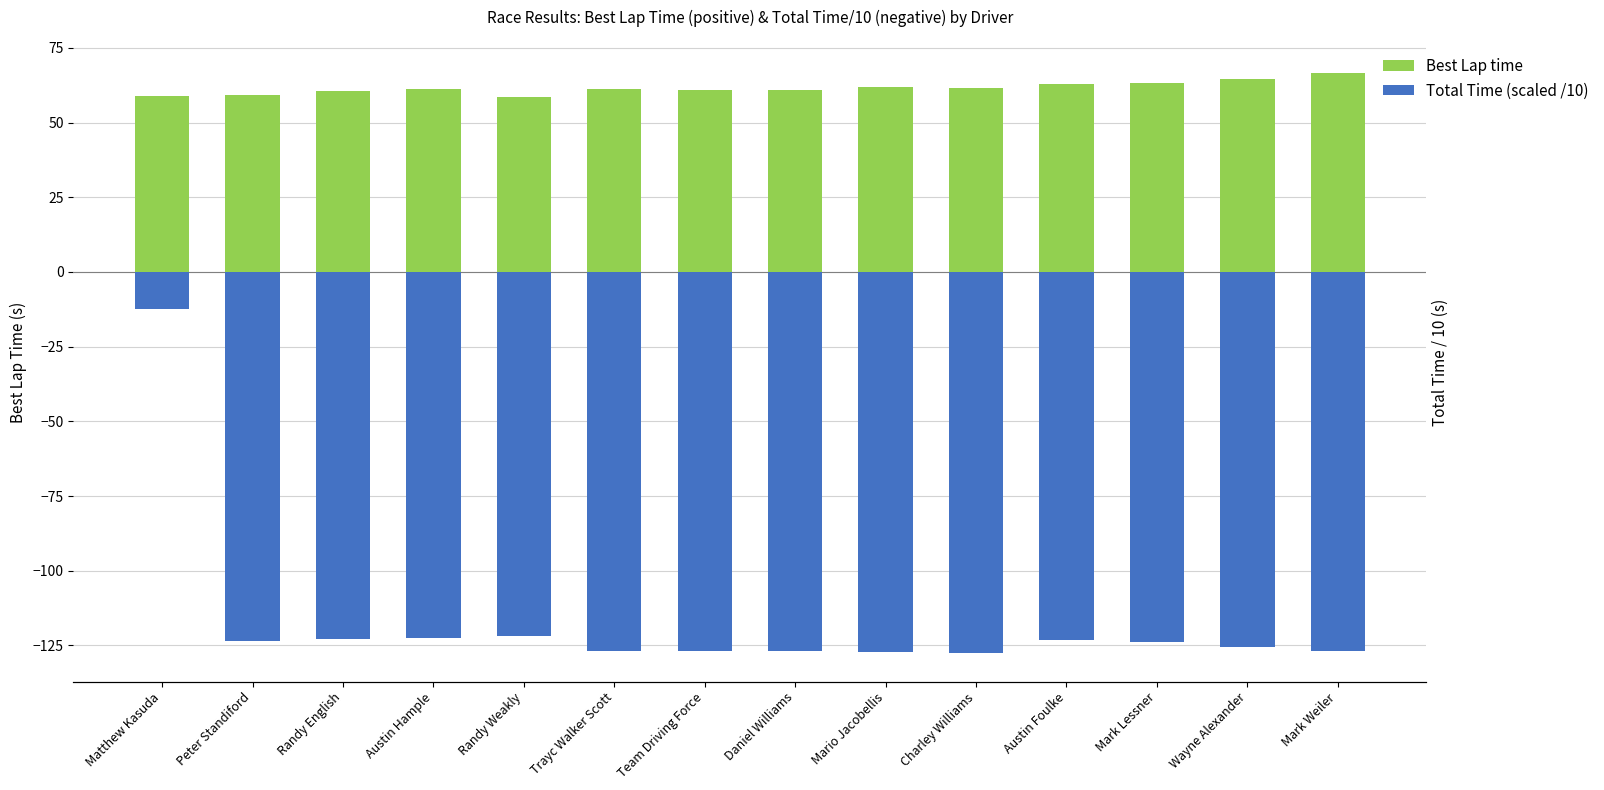

Which series has the largest range (max minus min)?

Total Time (scaled /10)